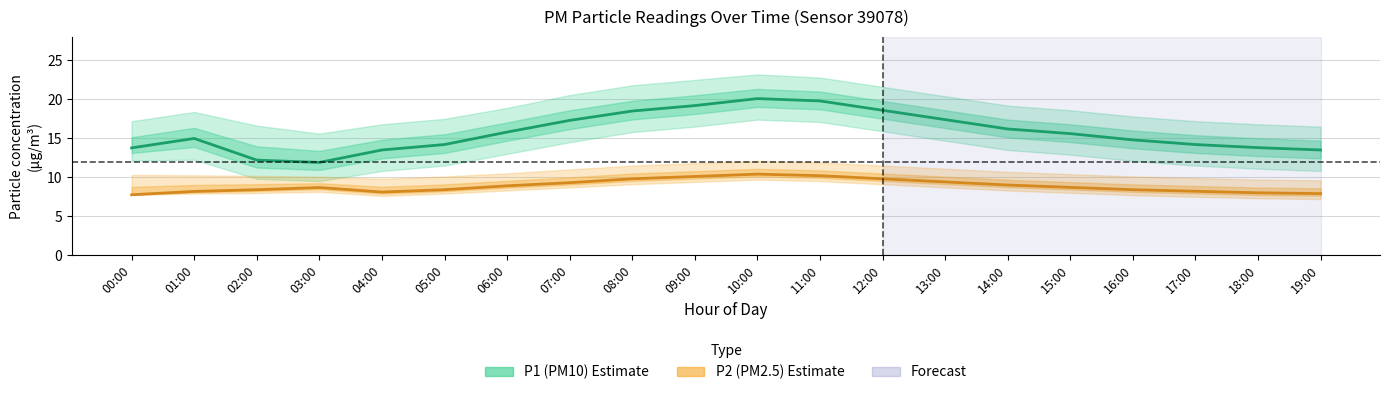

Reading right to left, list all the values displayed in this chart.

P1 (PM10) estimate: 19:00=13.5	18:00=13.8	17:00=14.2	16:00=14.8	15:00=15.6	14:00=16.2	13:00=17.4	12:00=18.6	11:00=19.8	10:00=20.1	09:00=19.2	08:00=18.5	07:00=17.3	06:00=15.8	05:00=14.2	04:00=13.5	03:00=11.9	02:00=12.2	01:00=15.0	00:00=13.8
P2 (PM2.5) estimate: 19:00=7.9	18:00=8.0	17:00=8.2	16:00=8.4	15:00=8.7	14:00=9.0	13:00=9.4	12:00=9.8	11:00=10.2	10:00=10.4	09:00=10.1	08:00=9.8	07:00=9.3	06:00=8.9	05:00=8.4	04:00=8.1	03:00=8.7	02:00=8.4	01:00=8.2	00:00=7.8